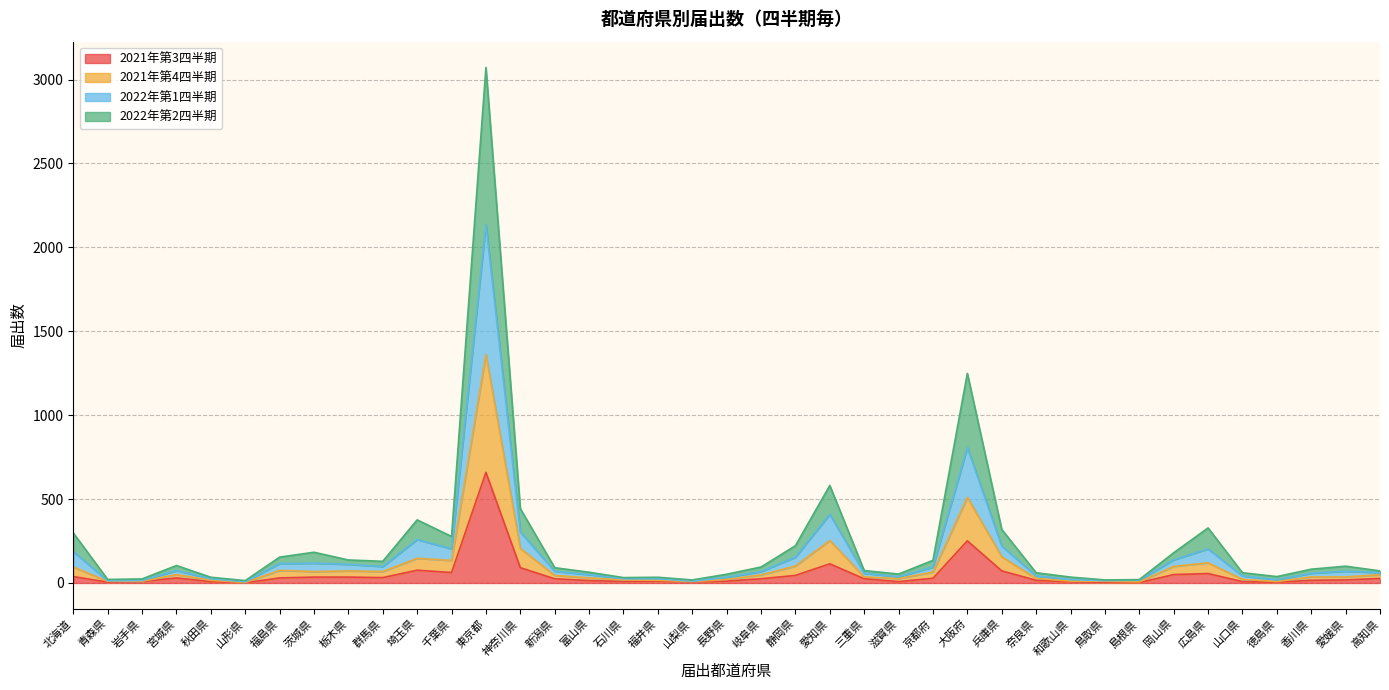

At which category is the sum across all series the highest?

東京都